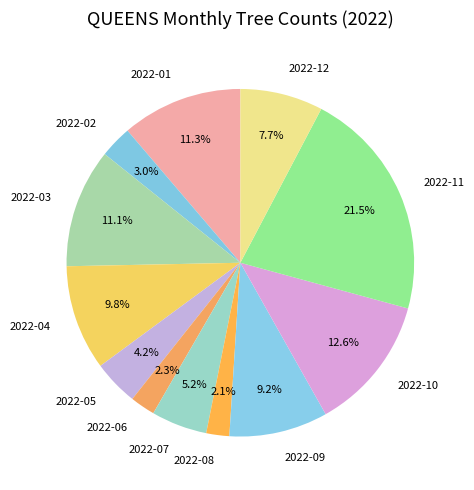

True or false: 2022-10 accounts for 13% of the total.

True